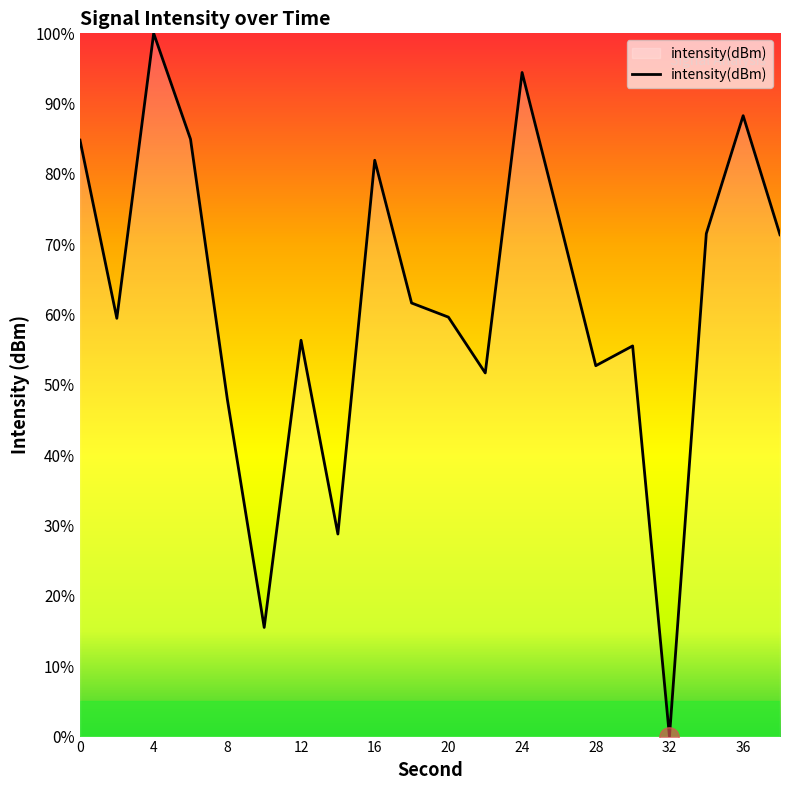

Count the number of categories in the chart.

20